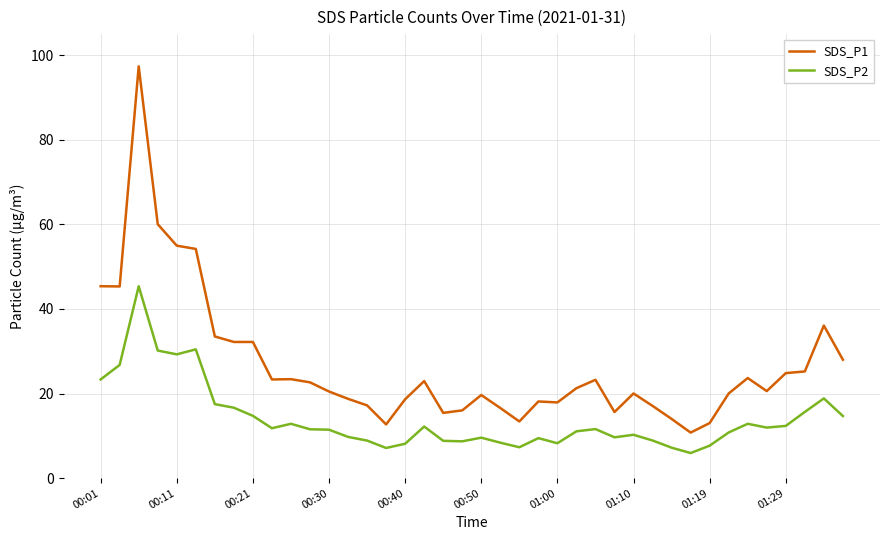

What is the smallest value displayed?

5.9